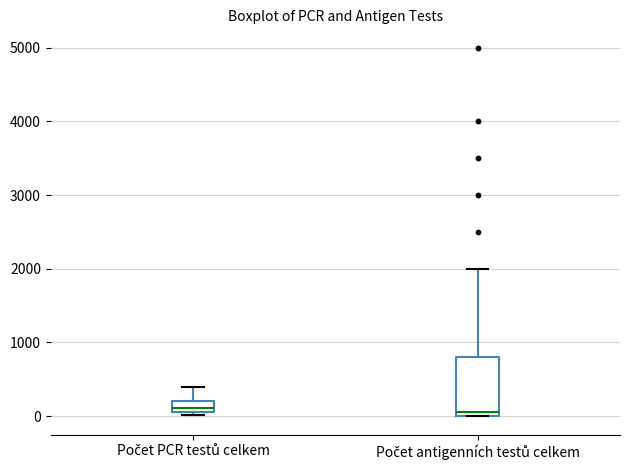

Where is the lower edge of the box for Počet antigenních testů celkem on the y-axis? The values are not printed on the chart, so give them approximately, as read against the axis.

0